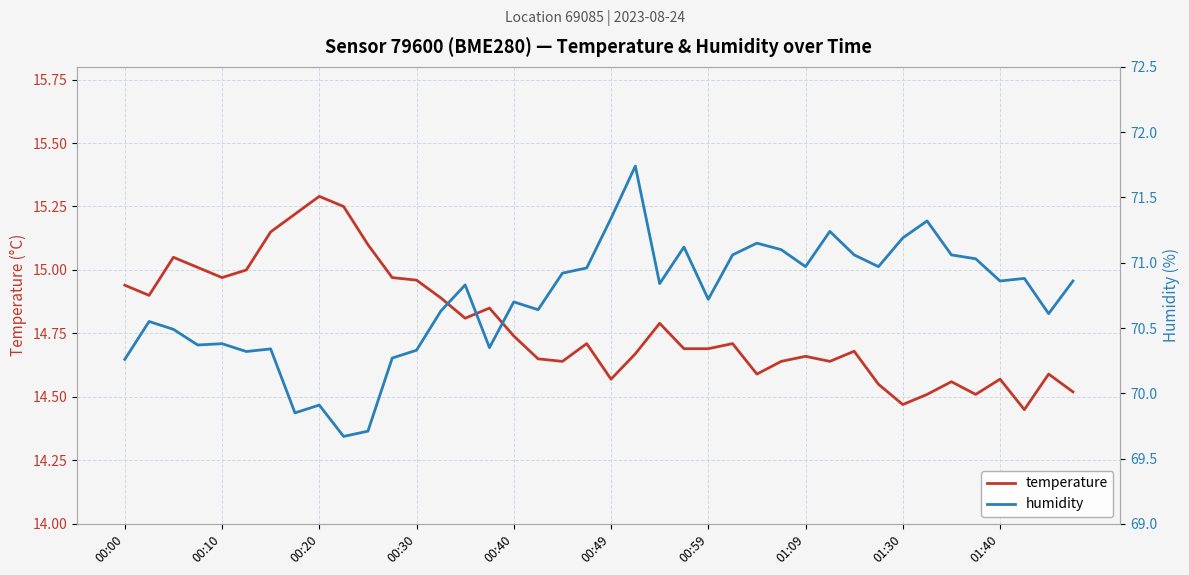

True or false: temperature has a value of 22.3 at 35.

False